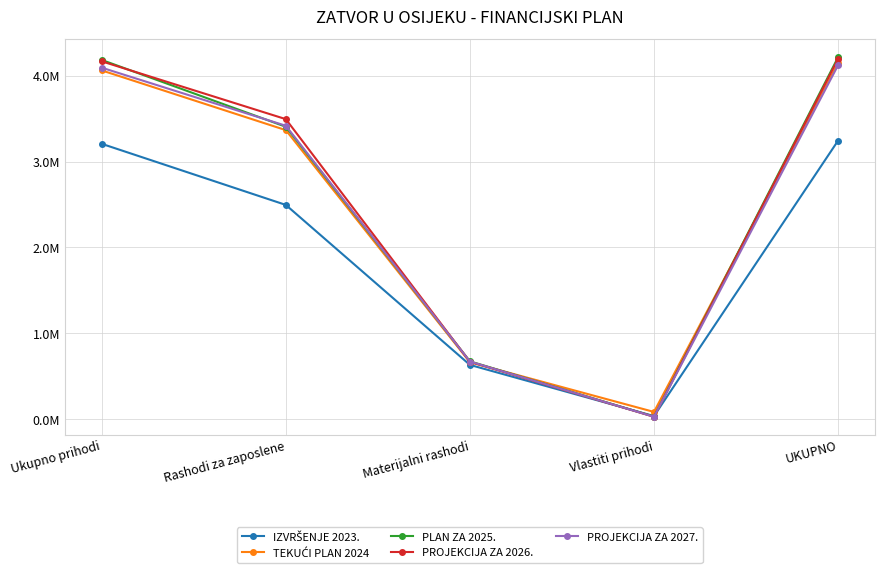

How many values in the IZVRŠENJE 2023. series are below 2494651?

2